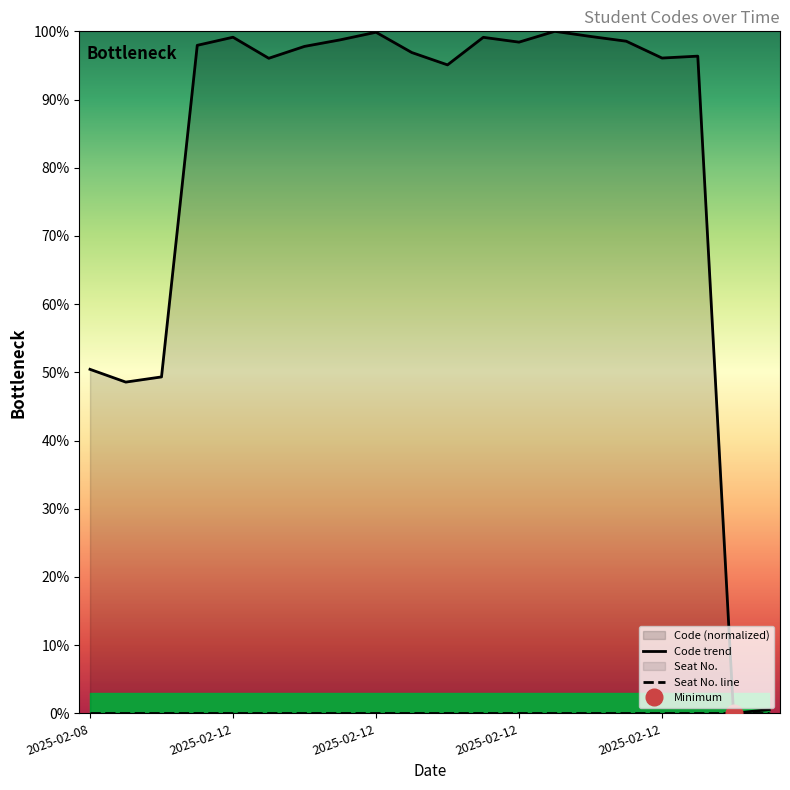

True or false: Code trend and Seat No. line intersect in this chart.

False